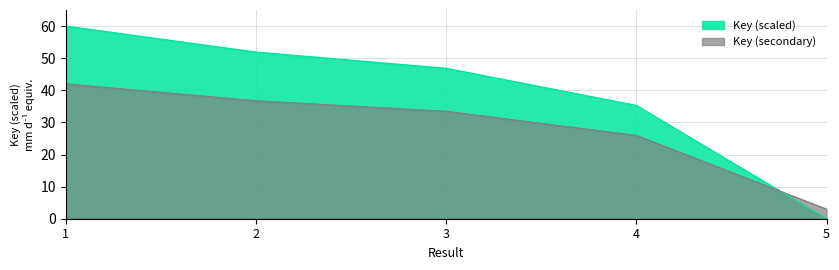

Rank the categories by value from lowest to highest.

5, 4, 3, 2, 1